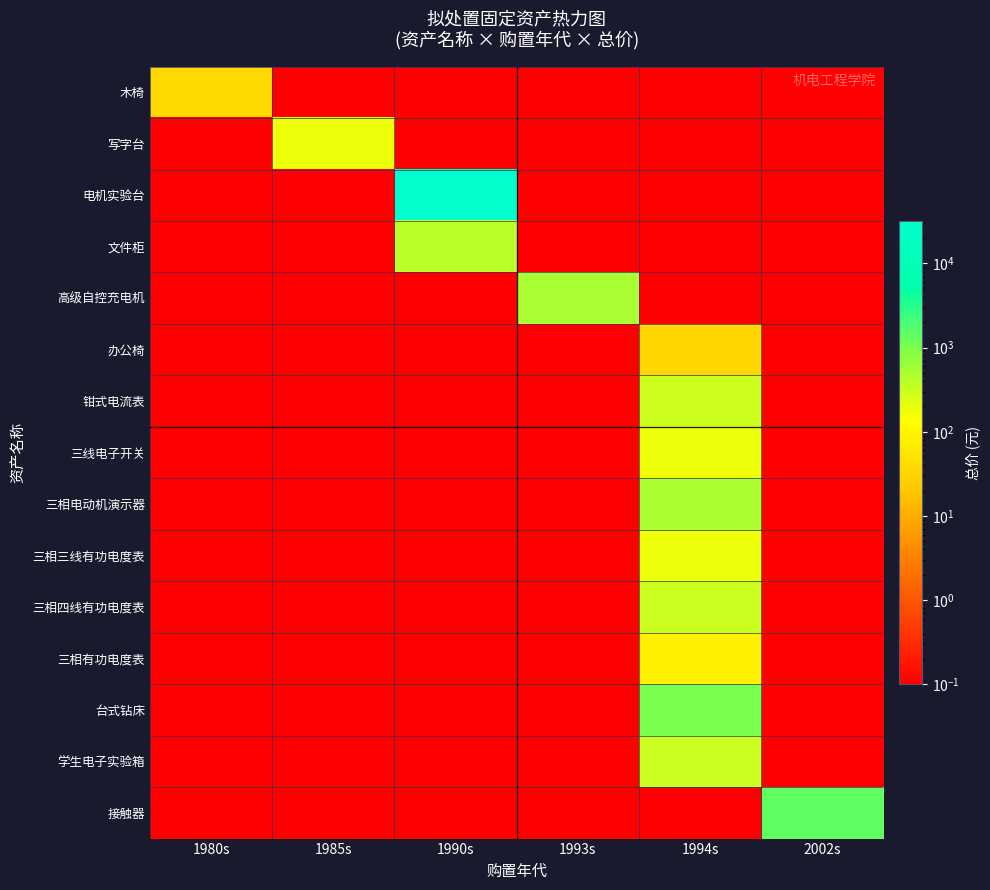

How many distinct data groups are displayed?

15